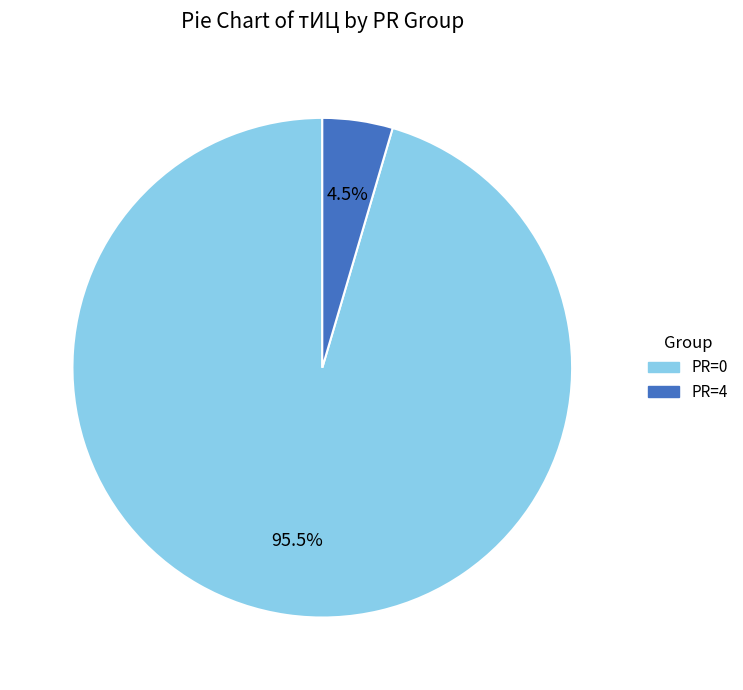

Which slice is the smallest?

PR=4